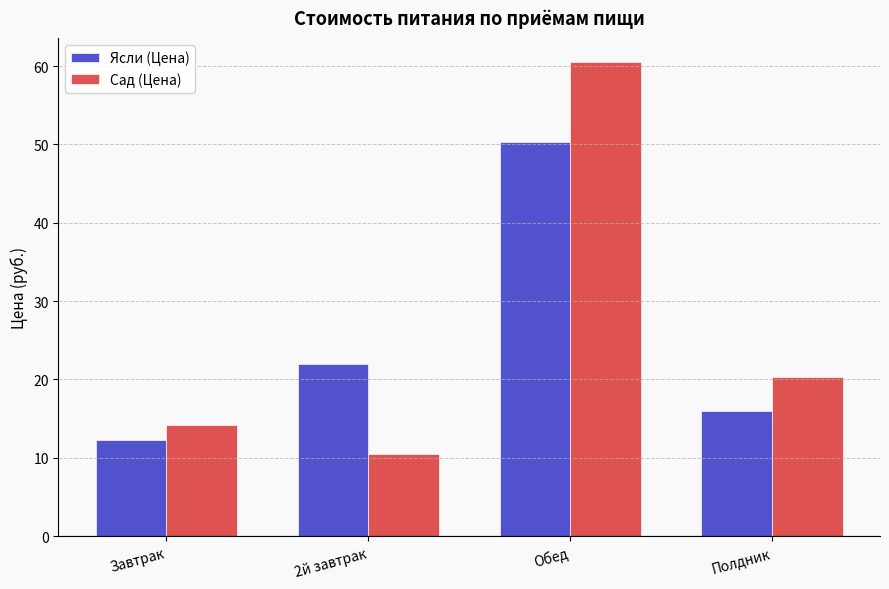

What is the total value across all series at Обед?

110.8